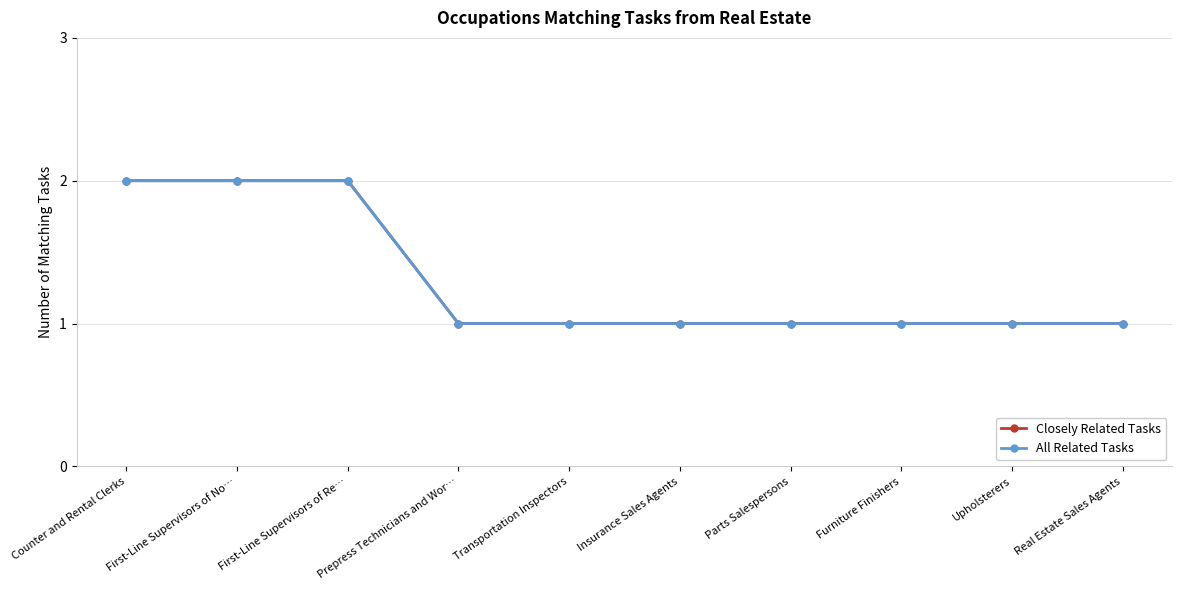

What is the sum of all Closely Related Tasks values?

13